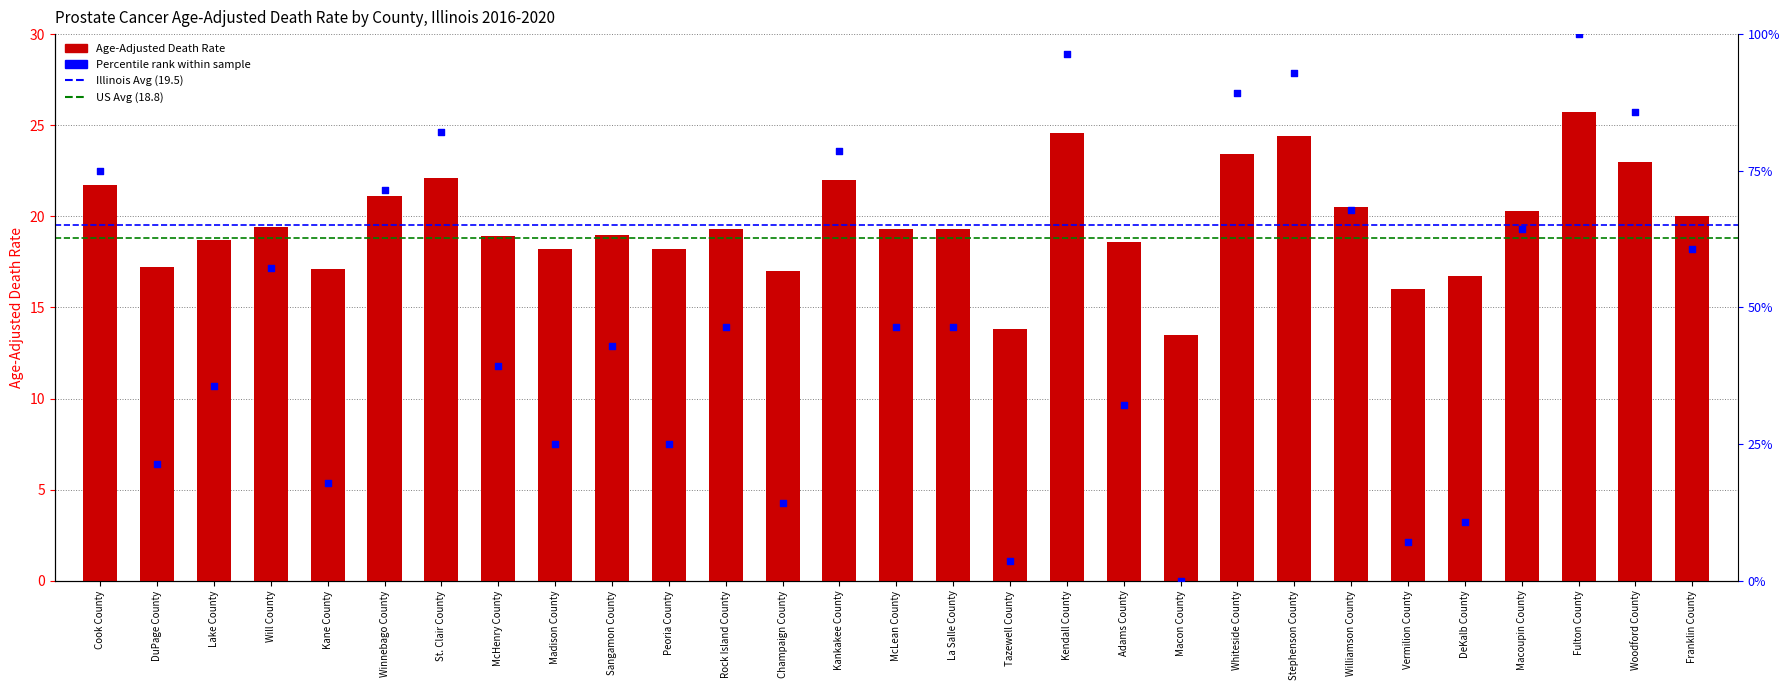

Approximately how many times larger is the value at Winnebago County compared to Sangamon County?

1.1